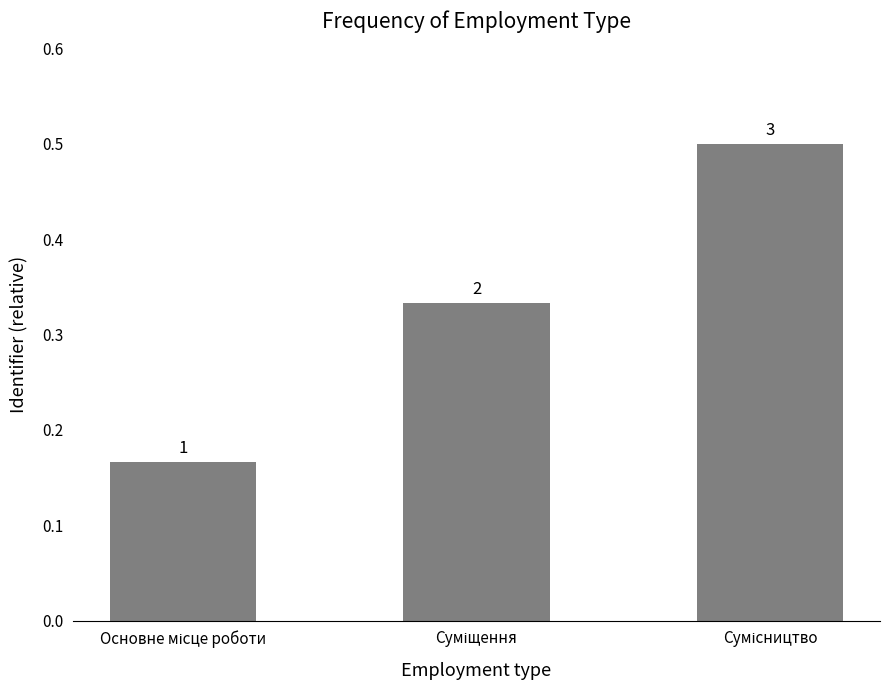

Does the chart contain any negative values?

No